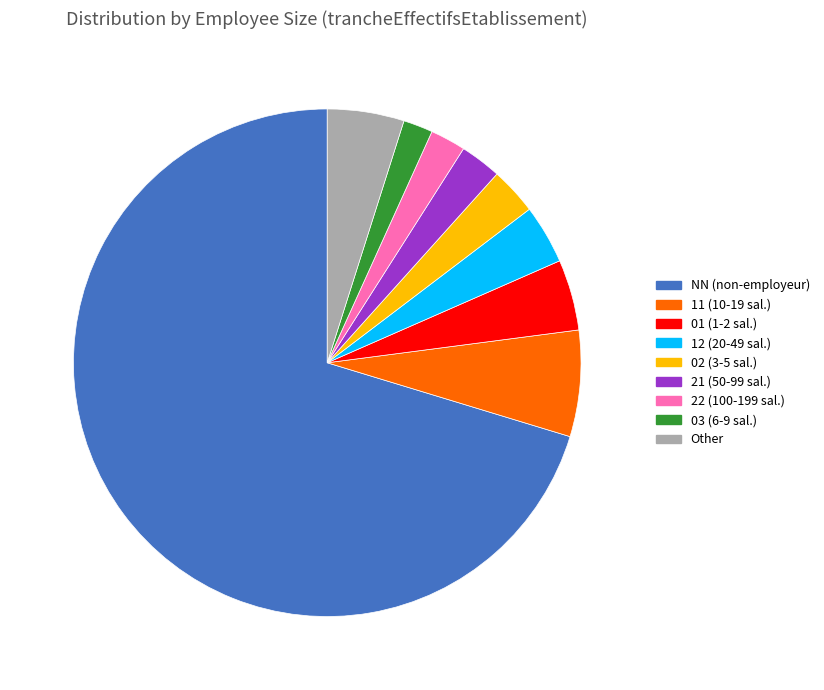

Does any single category account for the majority?

Yes